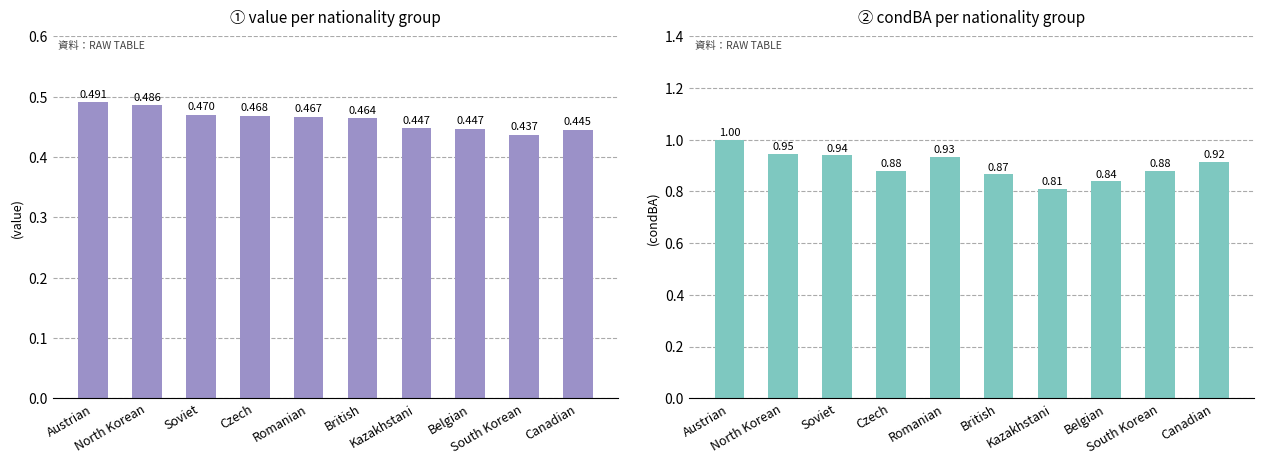

What position from the left is British?

6